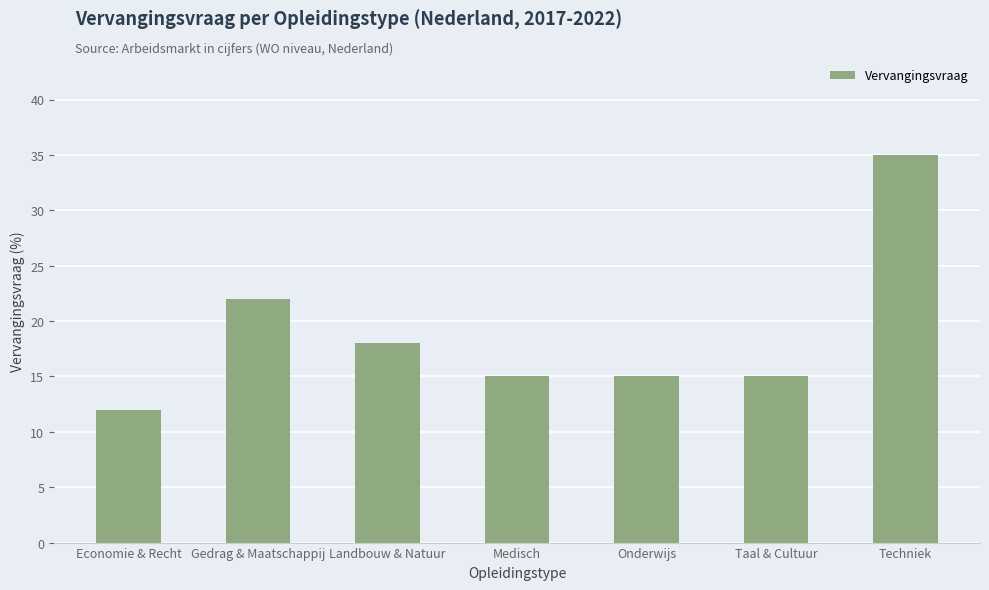

Reading right to left, list all the values displayed in this chart.

35	15	15	15	18	22	12